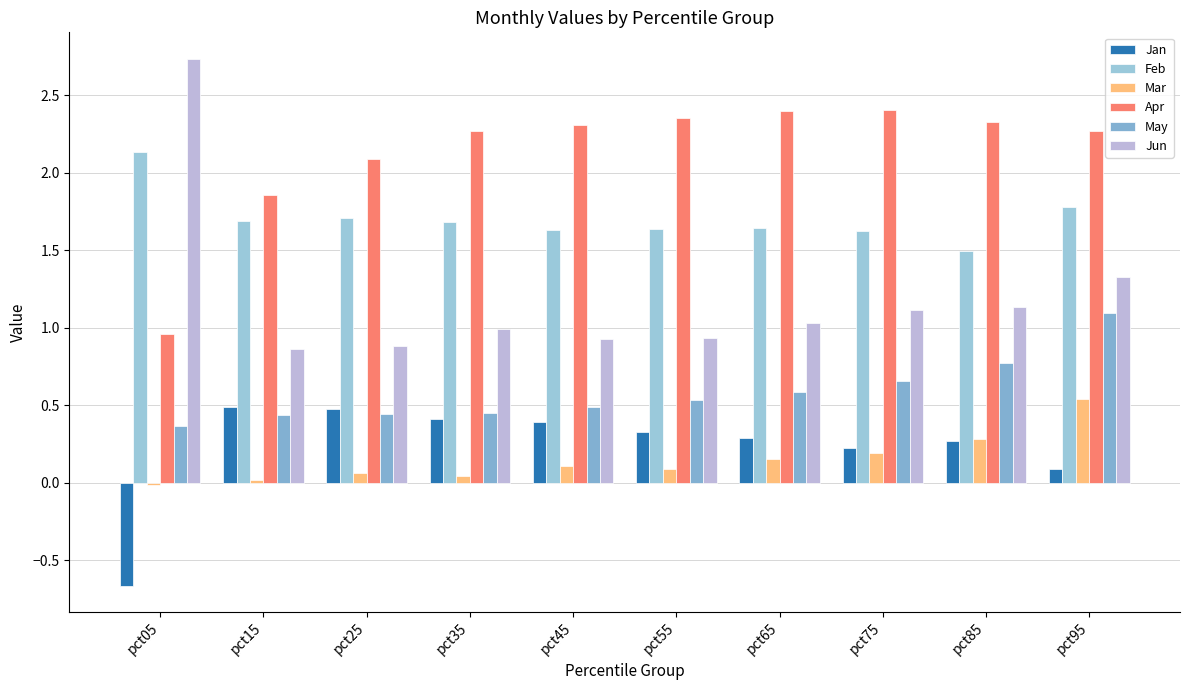

Which category has the highest value across all series?

pct05